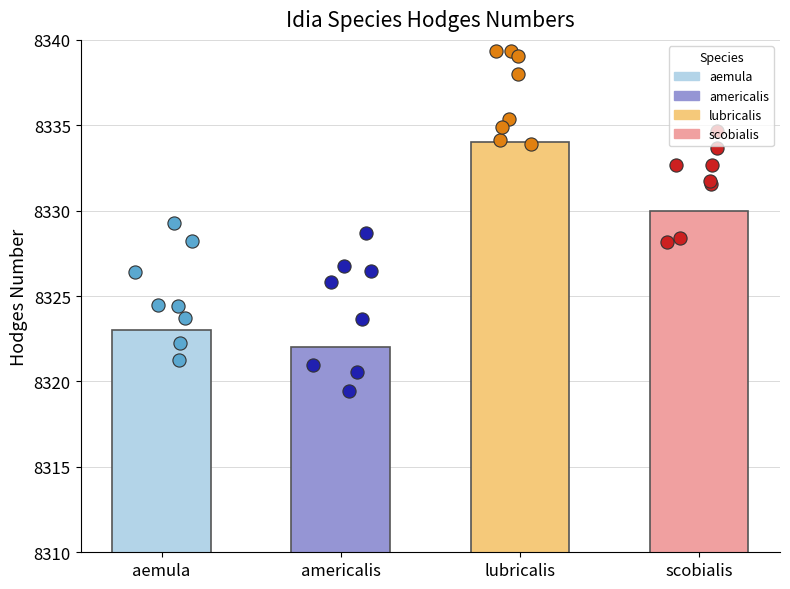

What is the ratio of the value at scobialis to the value at lubricalis?

1.0